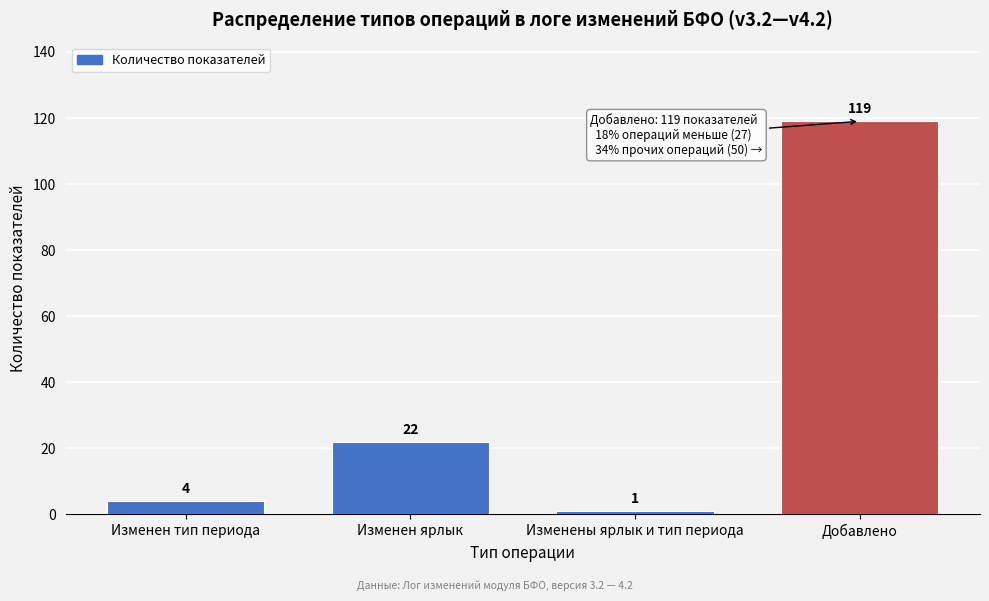

Reading left to right, what are all the values shown in this chart?

Изменен тип периода=4	Изменен ярлык=22	Изменены ярлык и тип периода=1	Добавлено=119